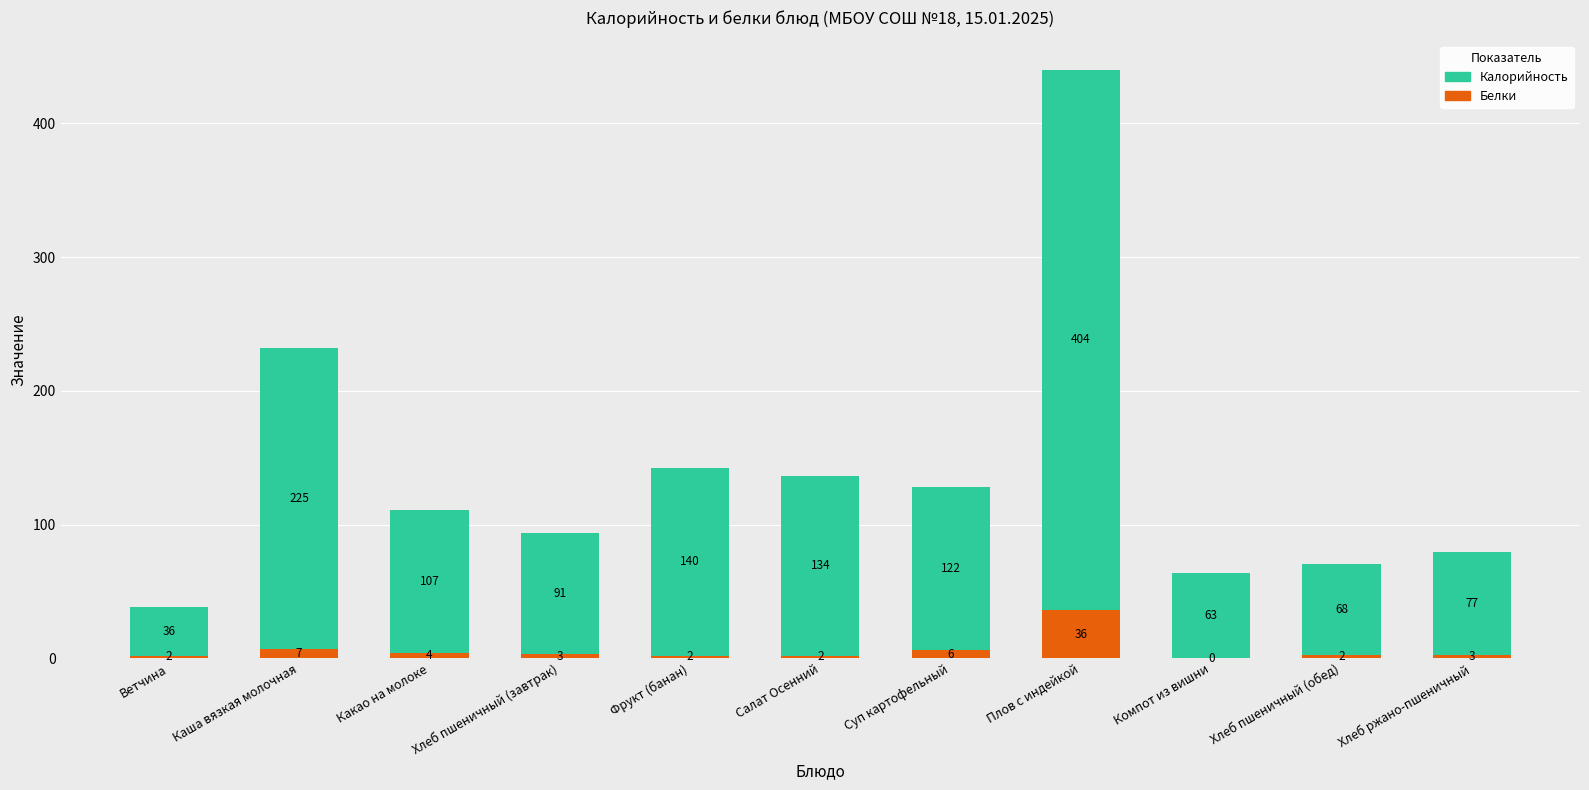

What is the sum of the Белки values at Суп картофельный and Ветчина?

8.0